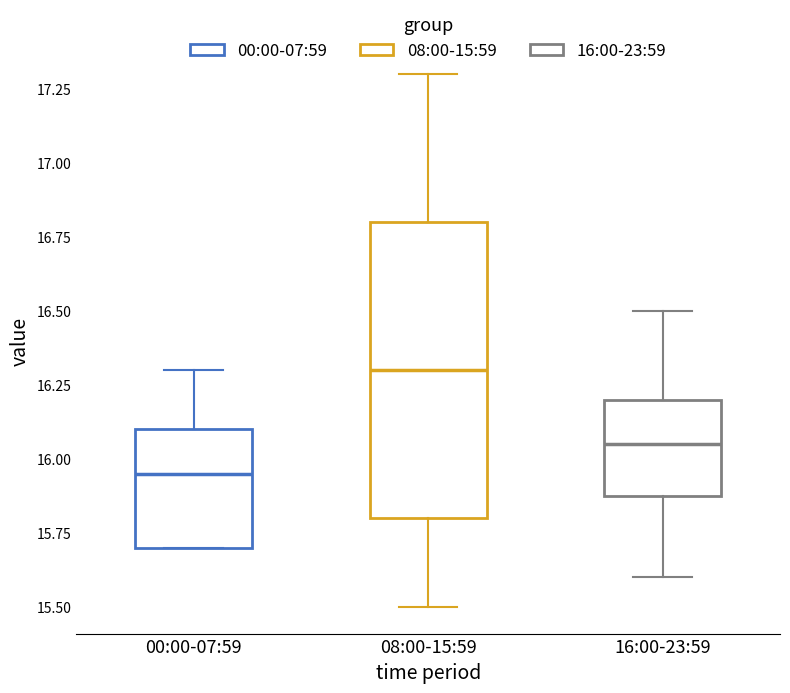

Comparing the boxes themselves (not the whiskers), which one is the tallest?

08:00-15:59